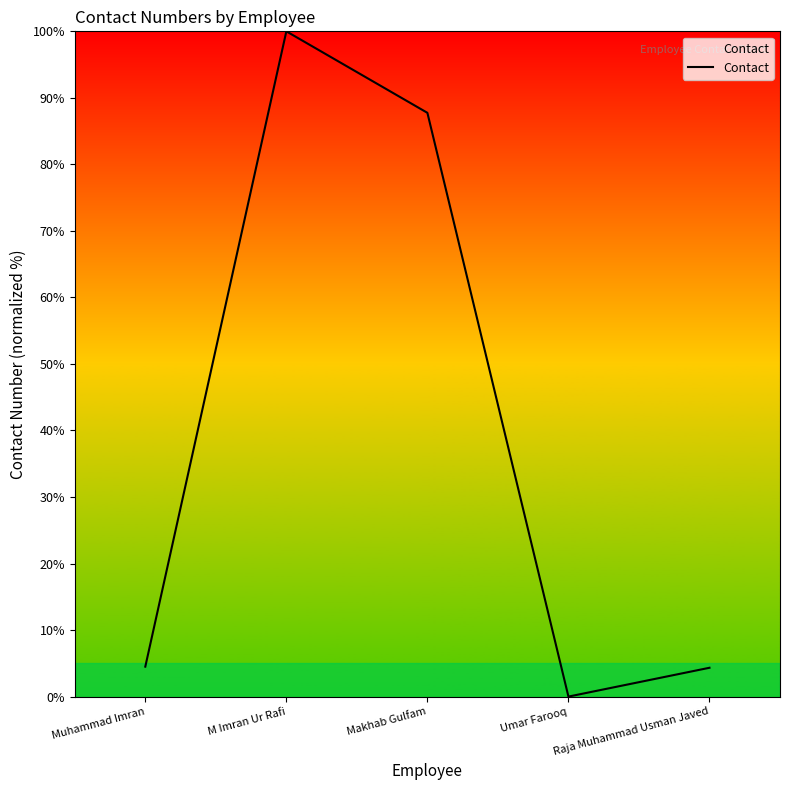

Where is the data nearest to the value 50?

Makhab Gulfam